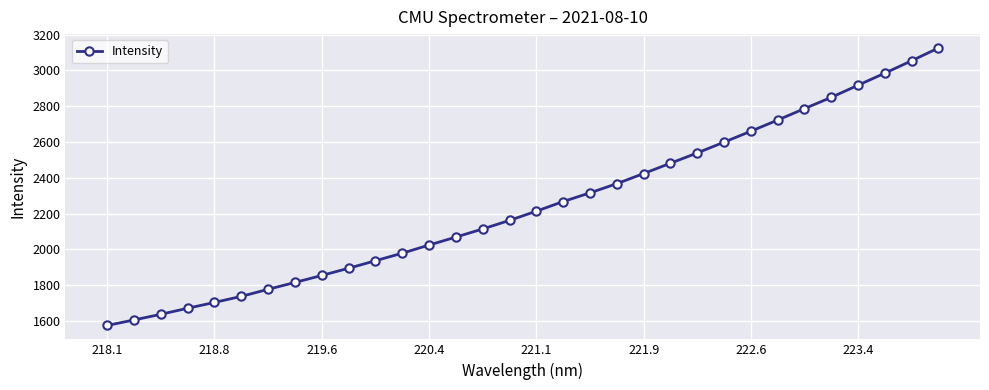

What is the sum of all values?

71873.6